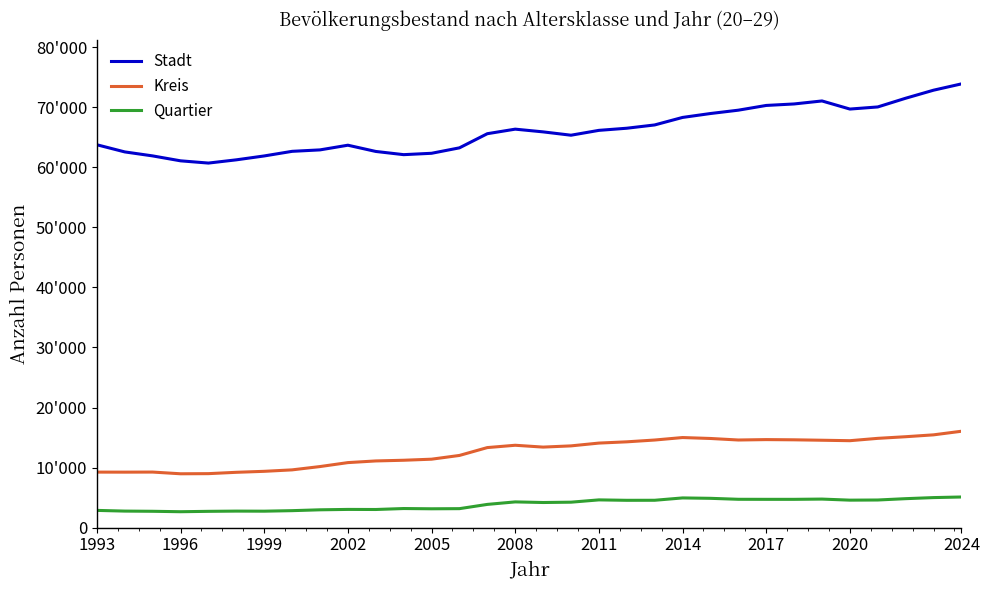

True or false: Kreis has more than 1 interior local peaks.

True